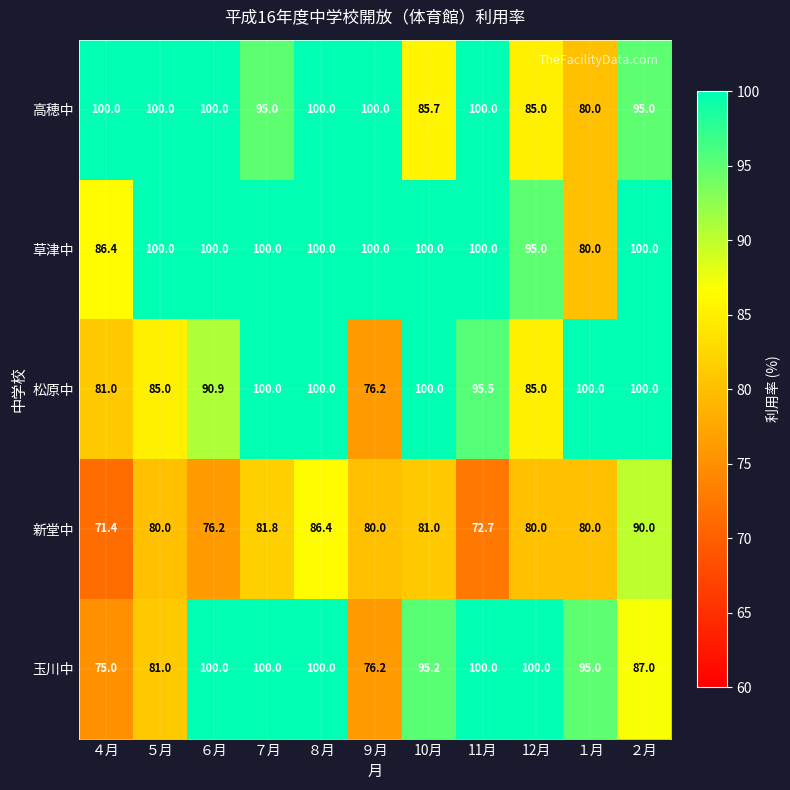

What is the sum of the 松原中 values at ９月 and ８月?

176.2